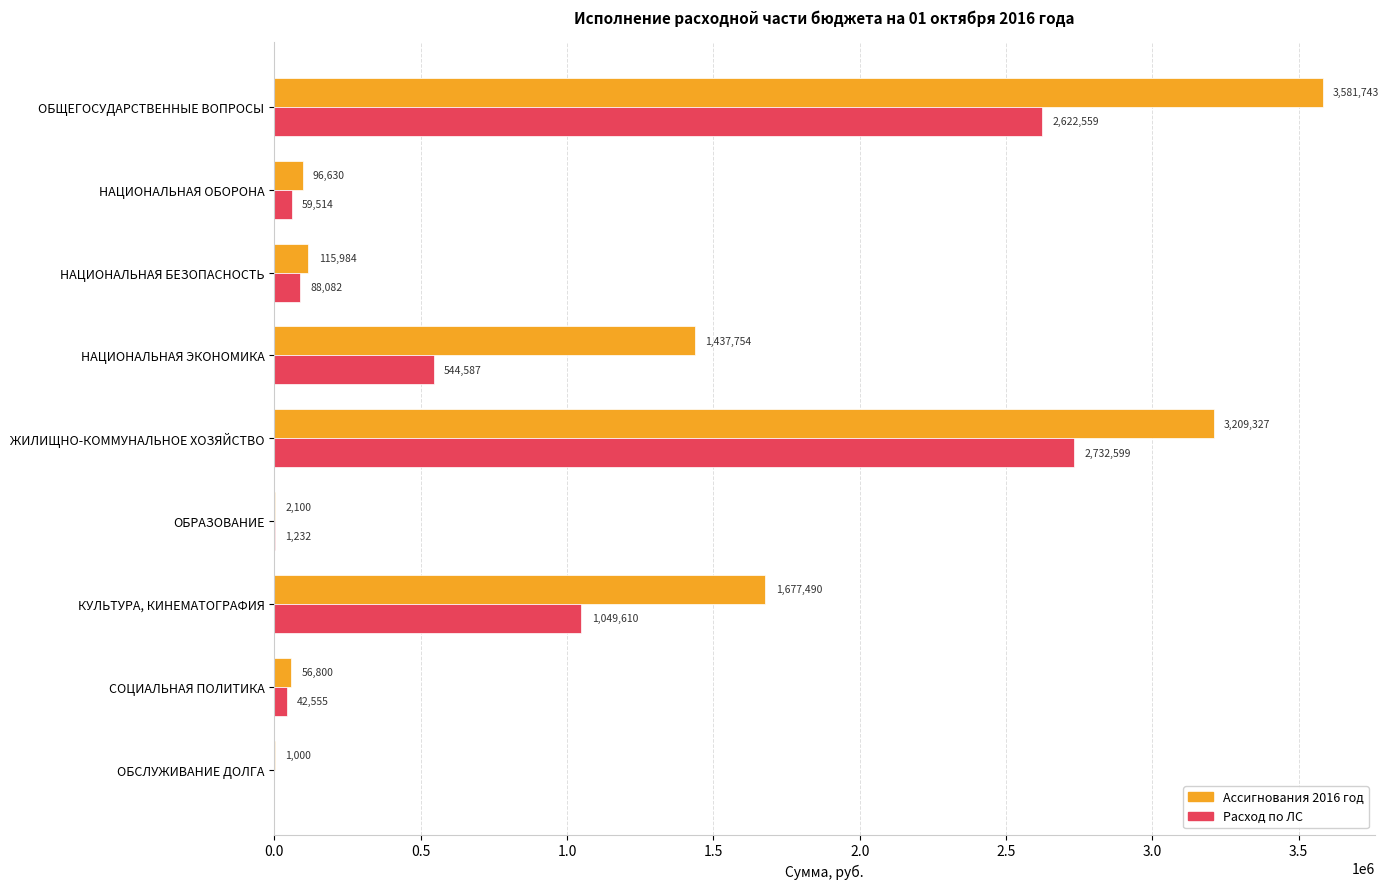

Which series changed the most between НАЦИОНАЛЬНАЯ ЭКОНОМИКА and ОБРАЗОВАНИЕ?

Ассигнования 2016 год